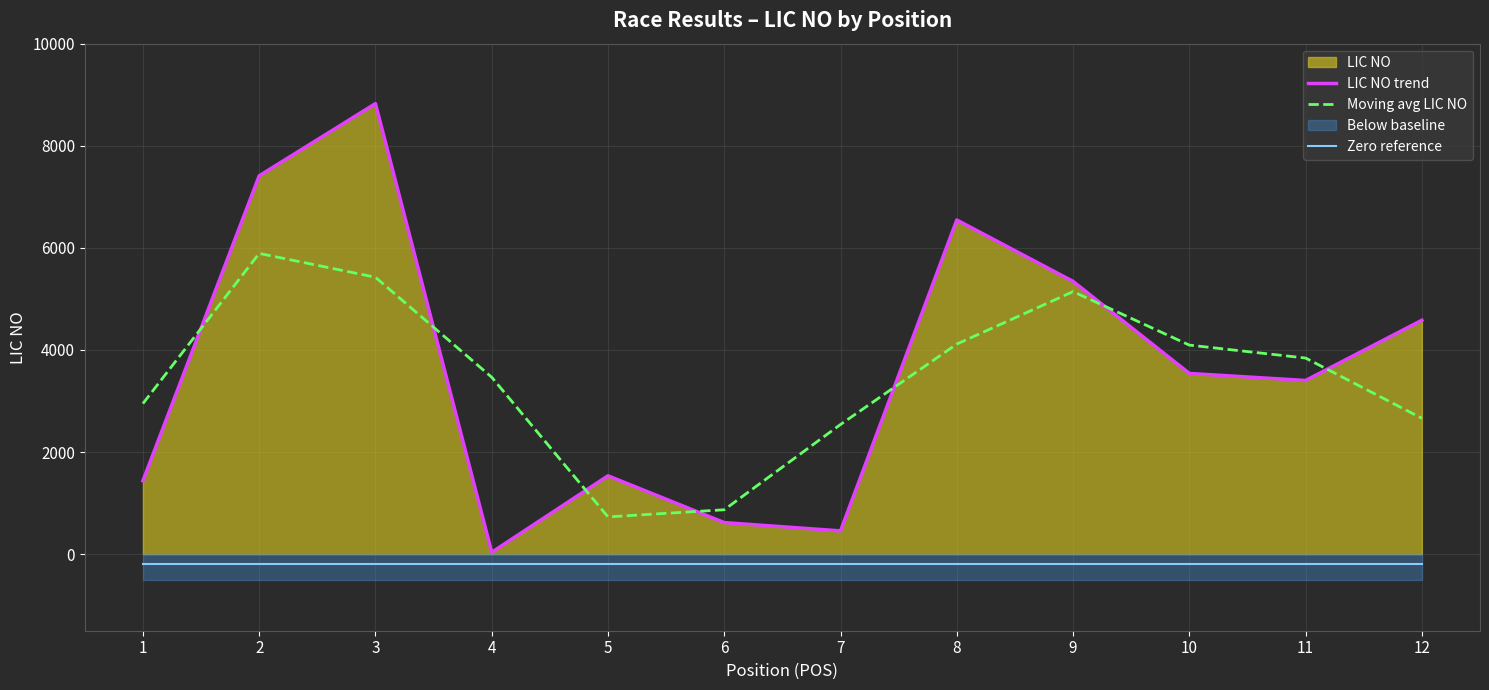

True or false: Moving avg LIC NO has a value of 2949.3 at 1.

True